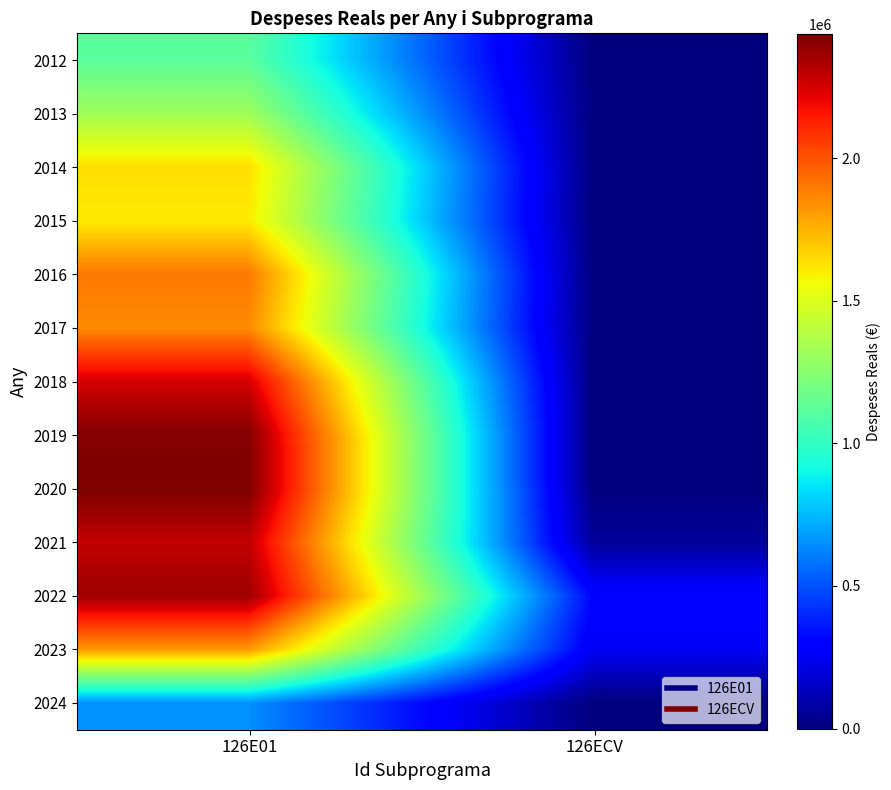

Which has a higher value, 126E01 or 126ECV?

126E01